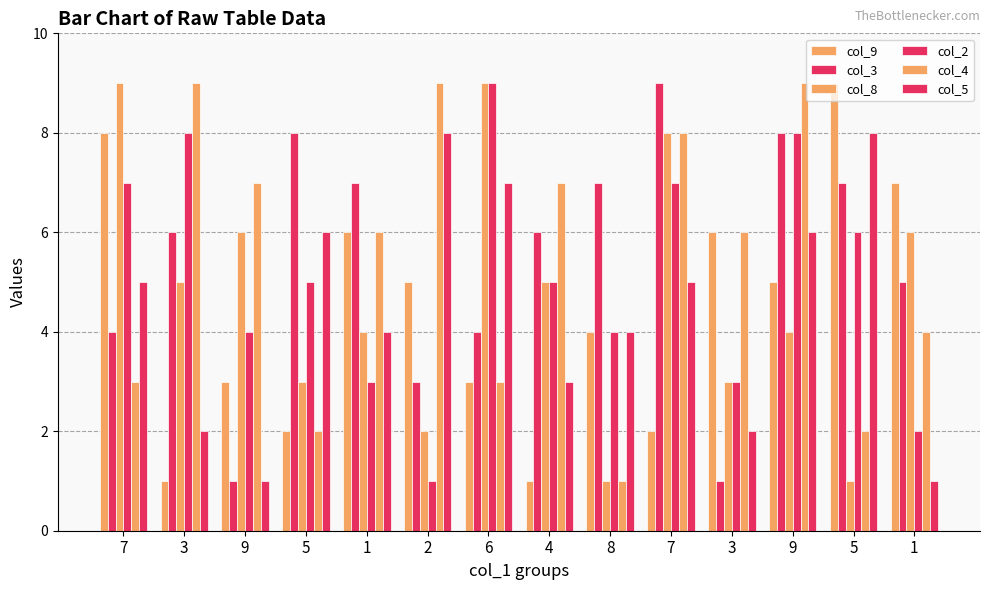

Does the chart contain any negative values?

No